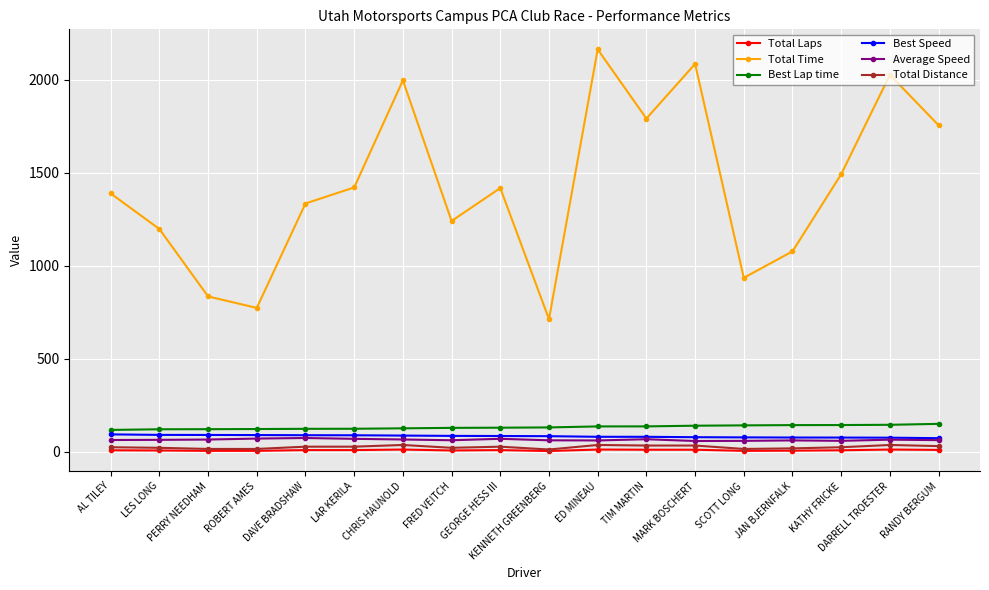

Which series has the largest range (max minus min)?

Total Time